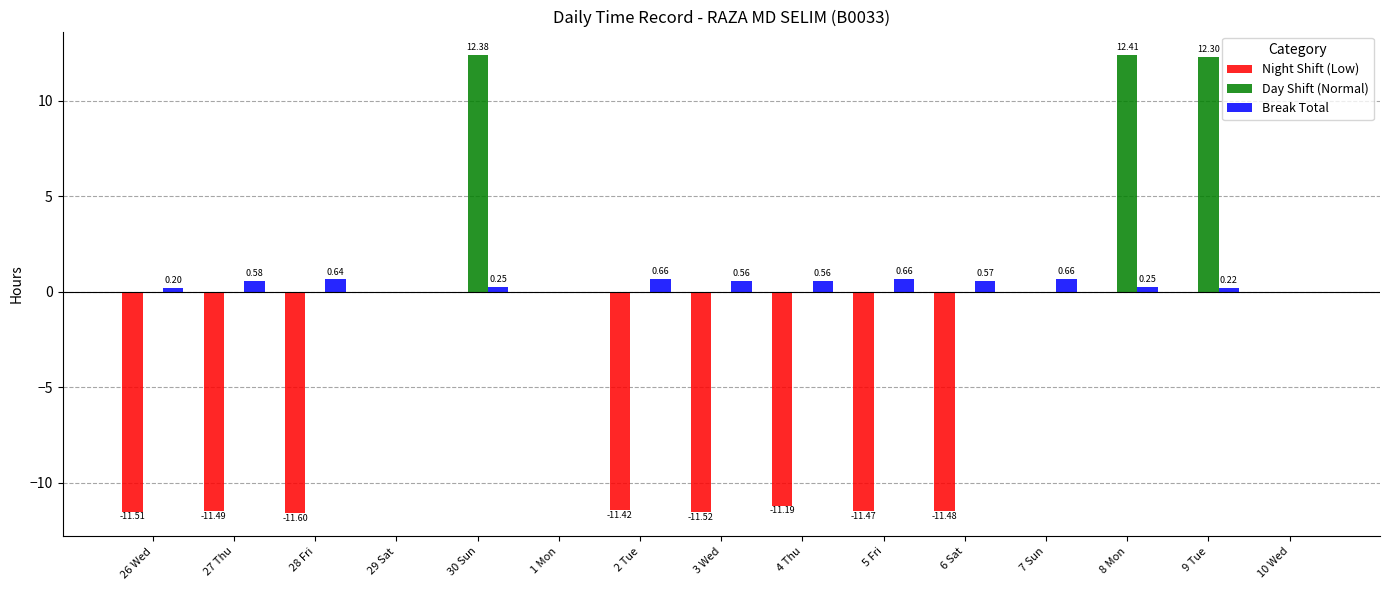

True or false: Day Shift (Normal) has a value of 0.0 at 2 Tue.

True